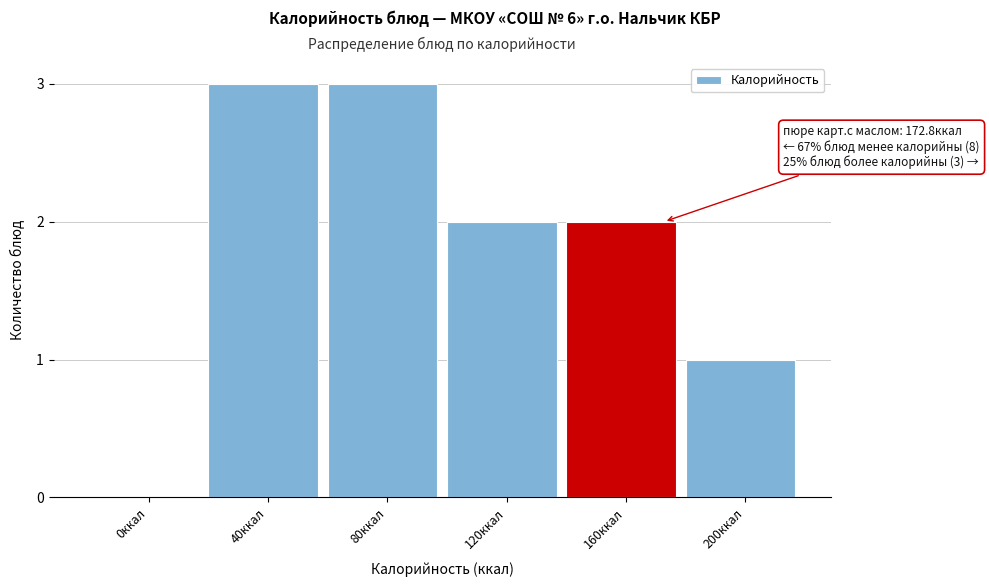

Reading left to right, extract all data points from this chart.

0ккал=0	40ккал=3	80ккал=3	120ккал=2	160ккал=2	200ккал=1